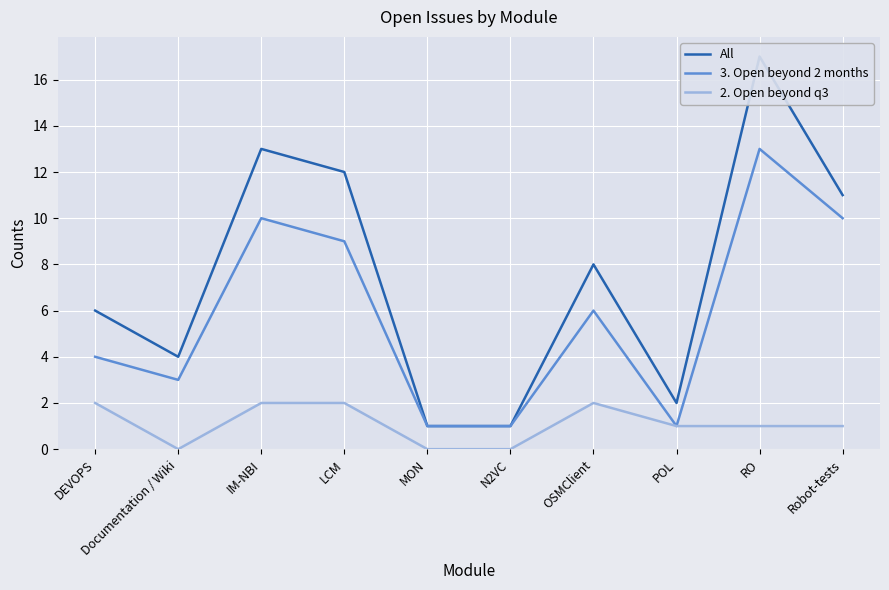

How many interior local peaks does the 2. Open beyond q3 series have?

1